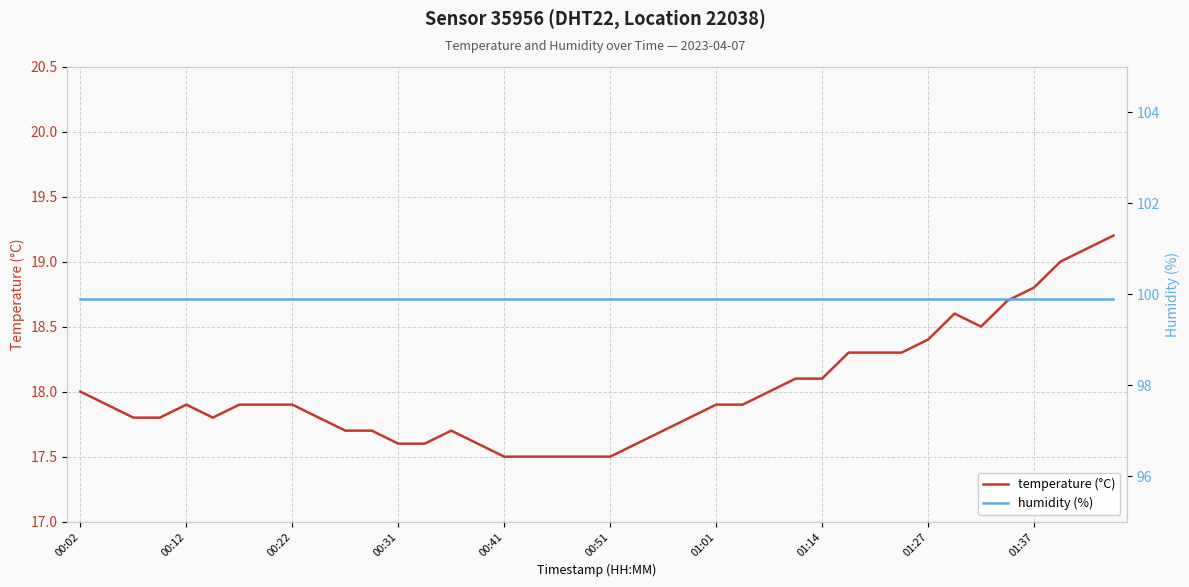

True or false: humidity (%) and temperature (°C) intersect in this chart.

False